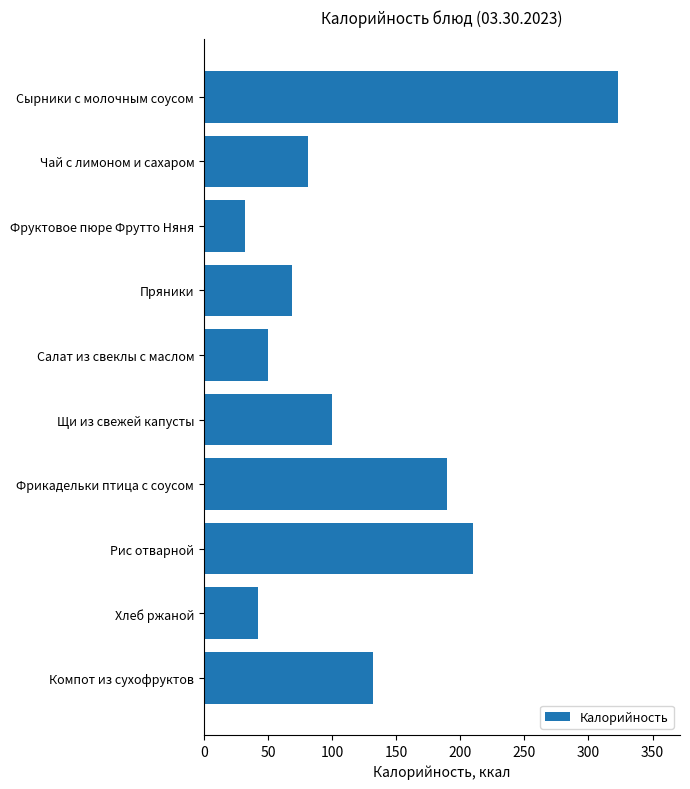

How many series are shown in this chart?

1